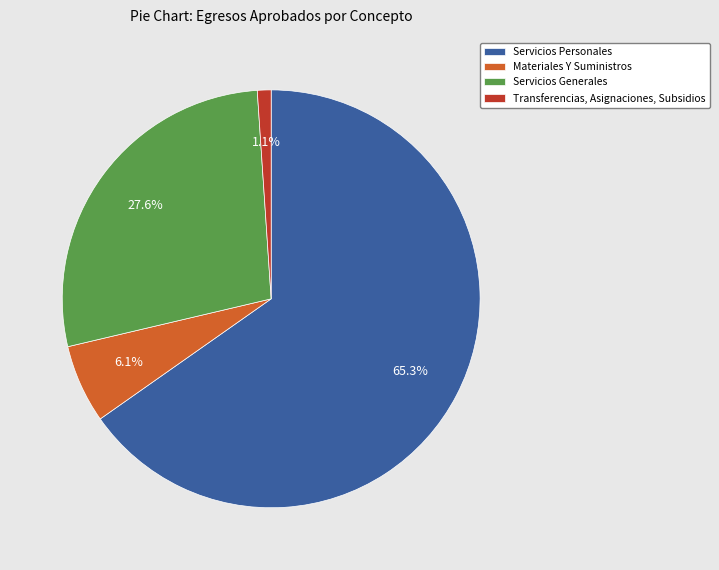

Between Servicios Generales and Servicios Personales, which is larger?

Servicios Personales